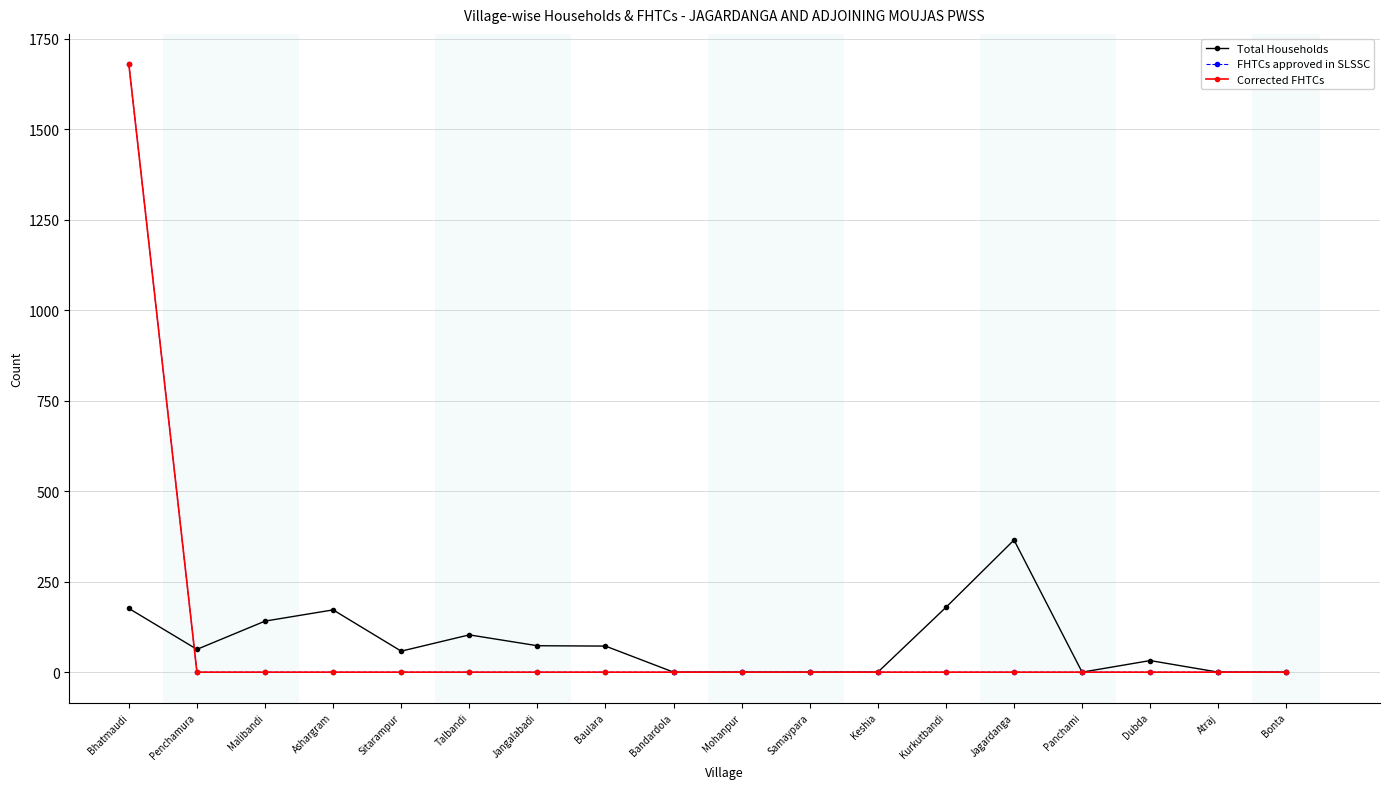

What is the label of the 10th point from the right?

Bandardola